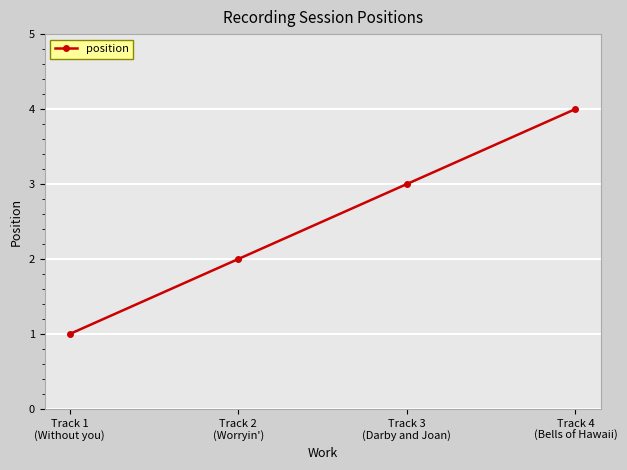

Reading left to right, transcribe all the data shown in this chart.

1	2	3	4